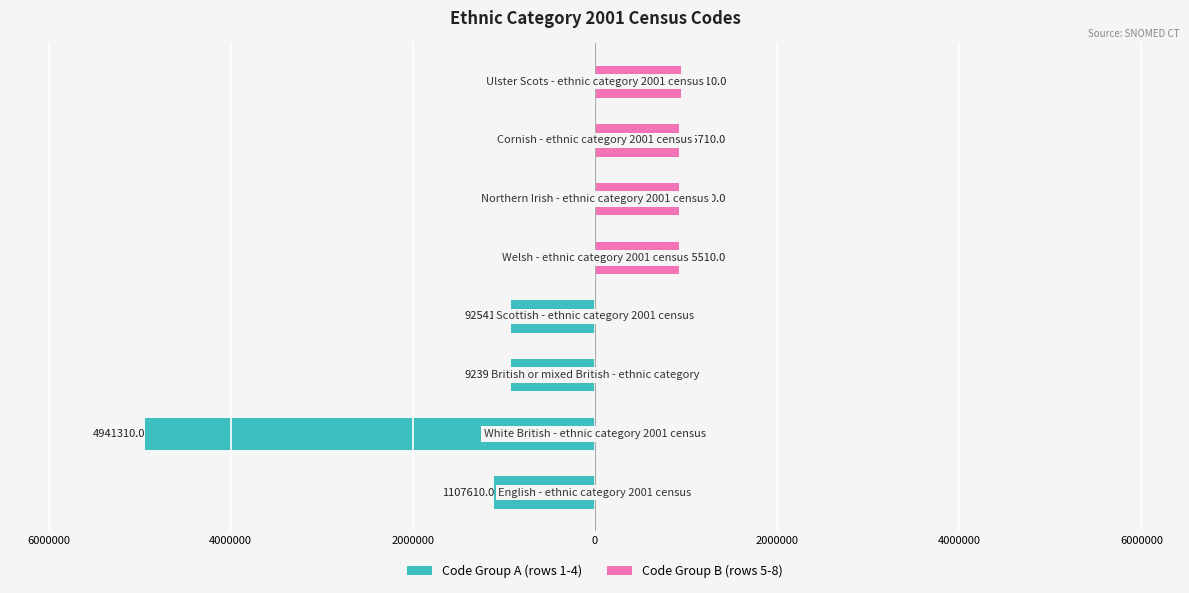

Count the number of data series in this chart.

2